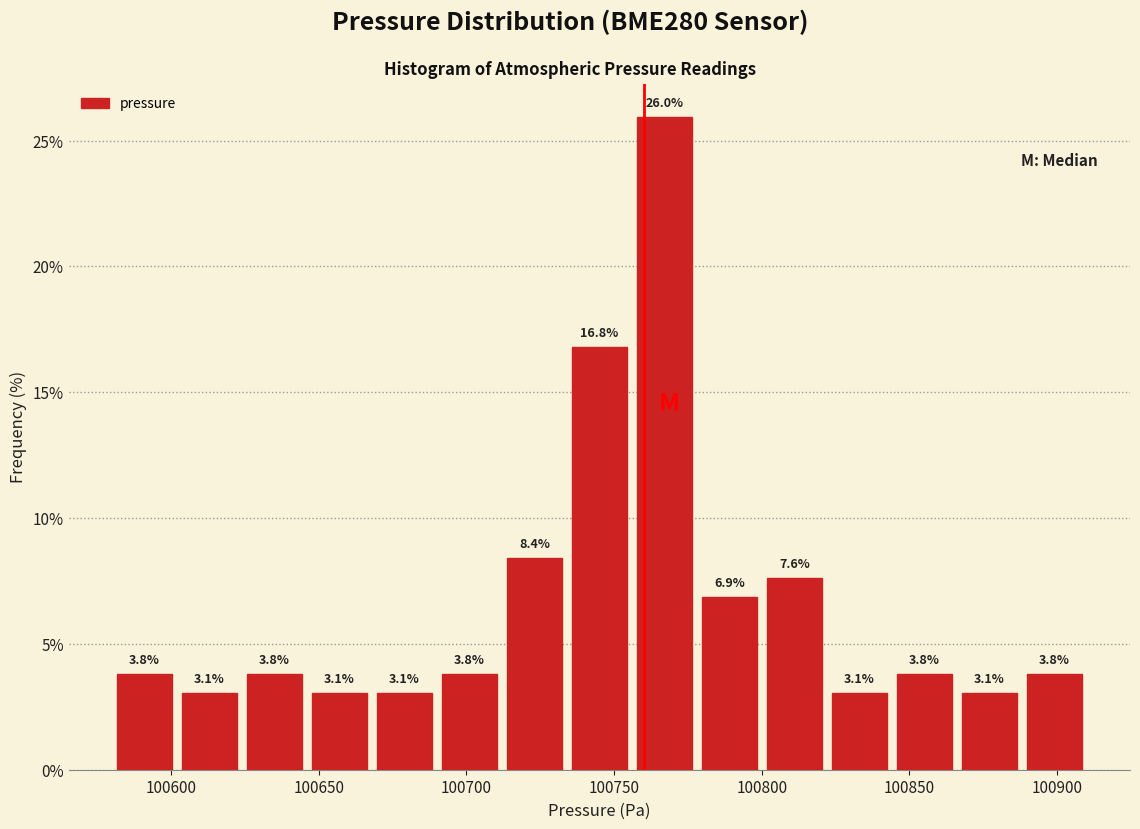

Which range on the x-axis has the tallest bar?

100756 to 100778